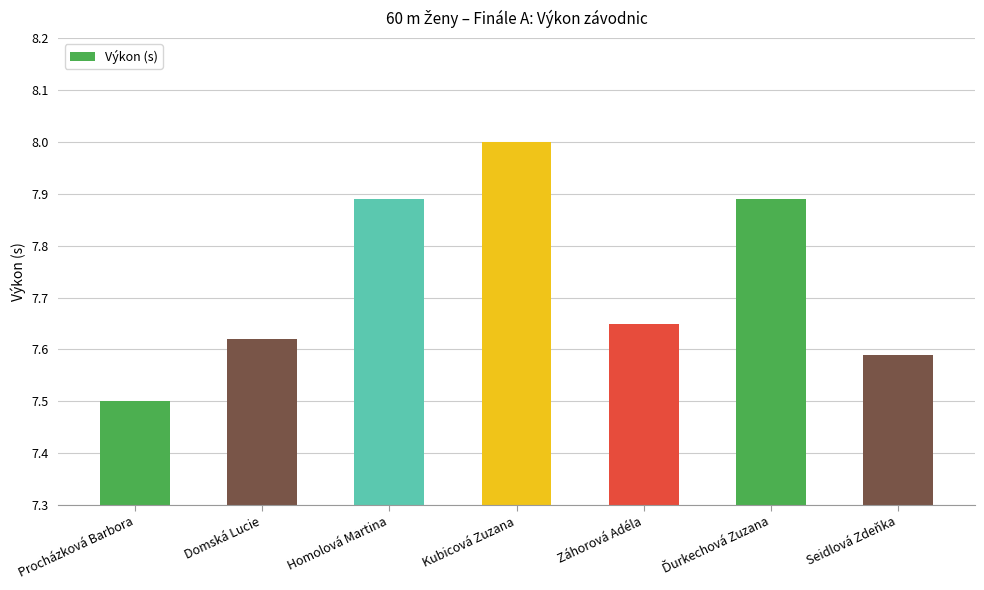

What is the label of the 1st bar from the right?

Seidlová Zdeňka